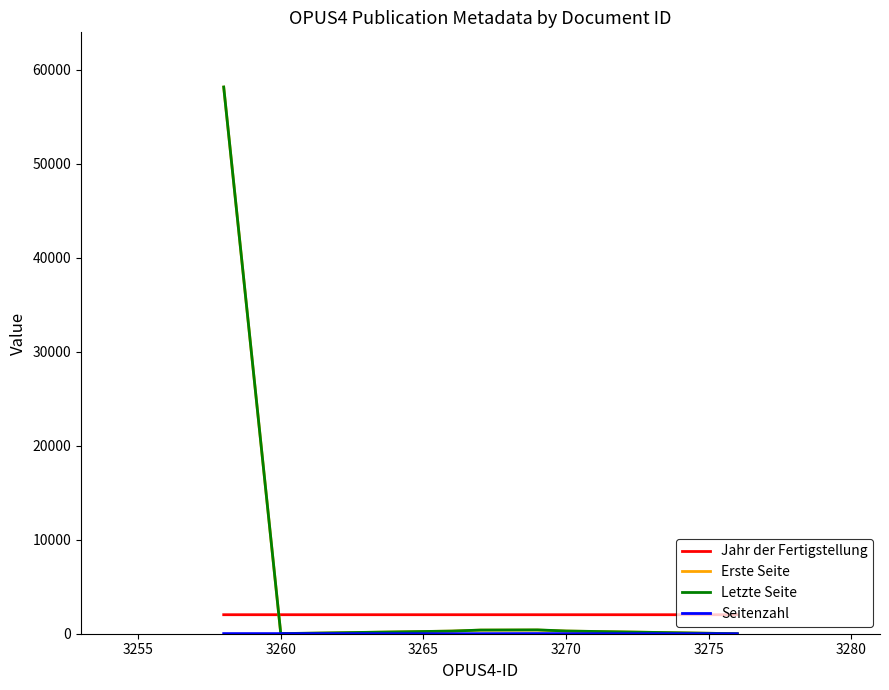

At how many categories does at least one series exceed 50242?

1